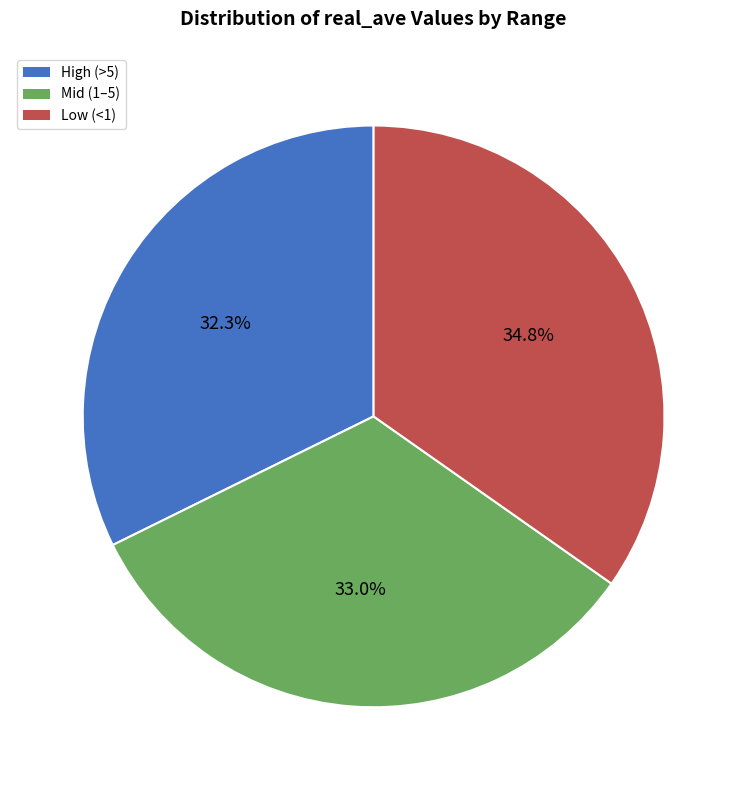

Is there any slice that represents more than half of the pie?

No